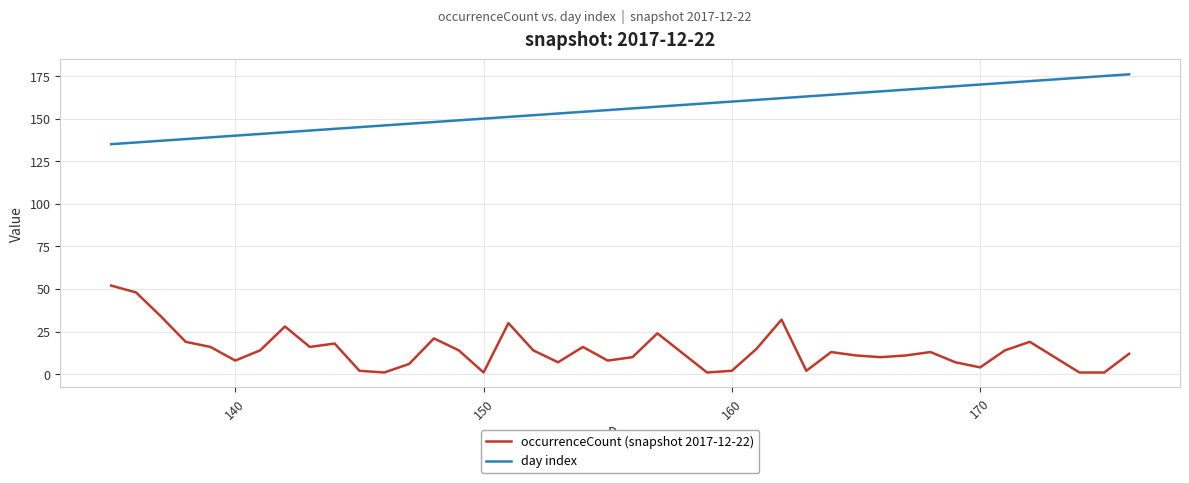

True or false: day index and occurrenceCount (snapshot 2017-12-22) intersect in this chart.

False